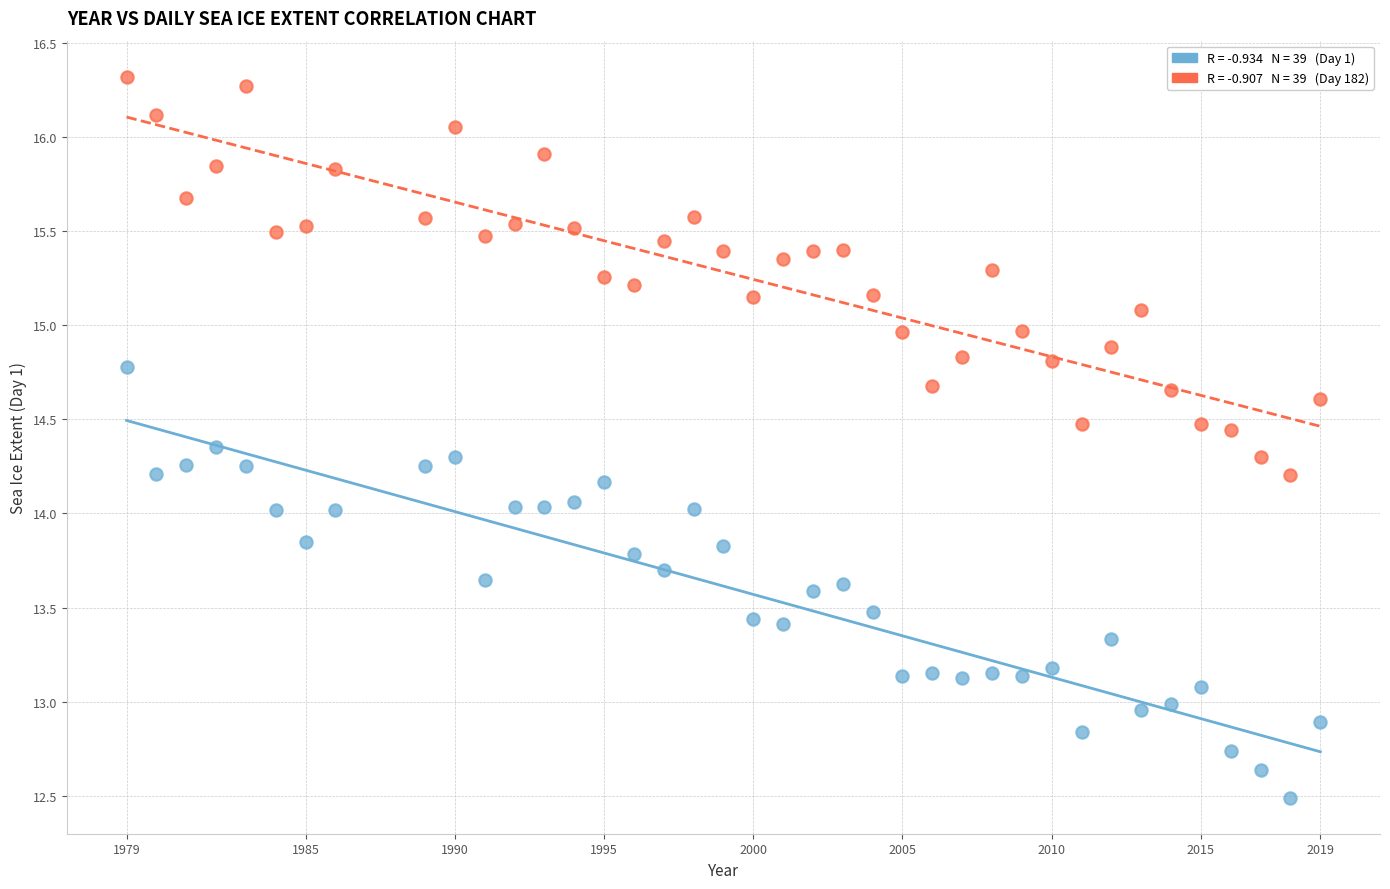

Across all data points, what is the range of X values (max minus min)?

40.0